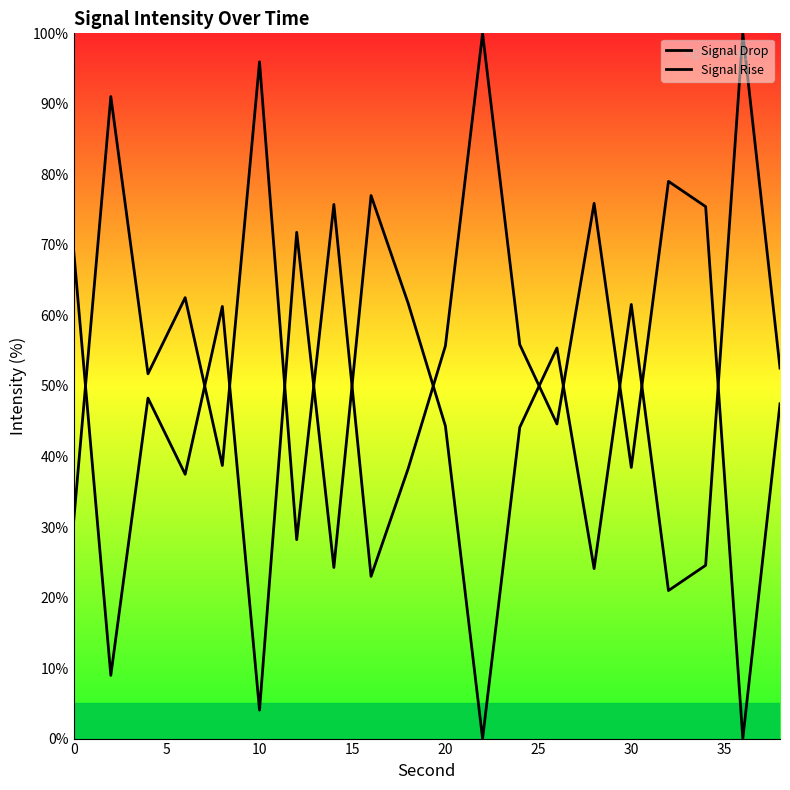

The value of Signal Rise at 12 is 21.0. True or false?

False